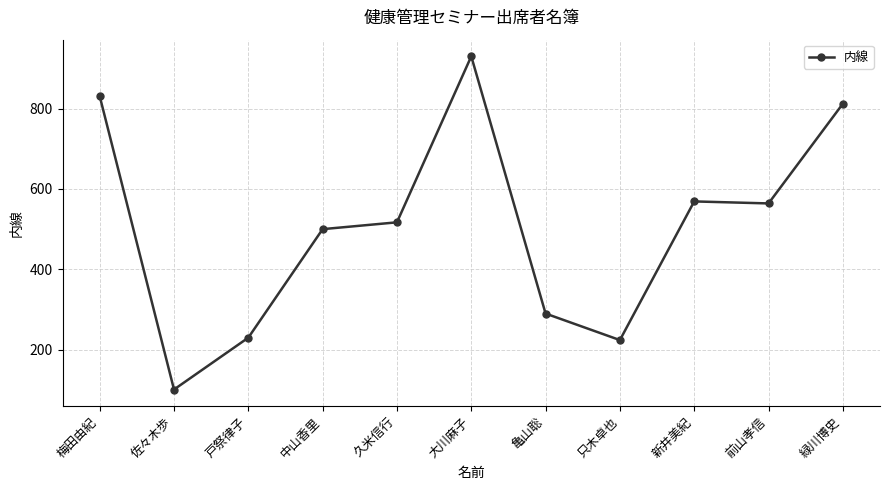

Approximately how many times larger is the value at 大川麻子 compared to 只木卓也?

4.2